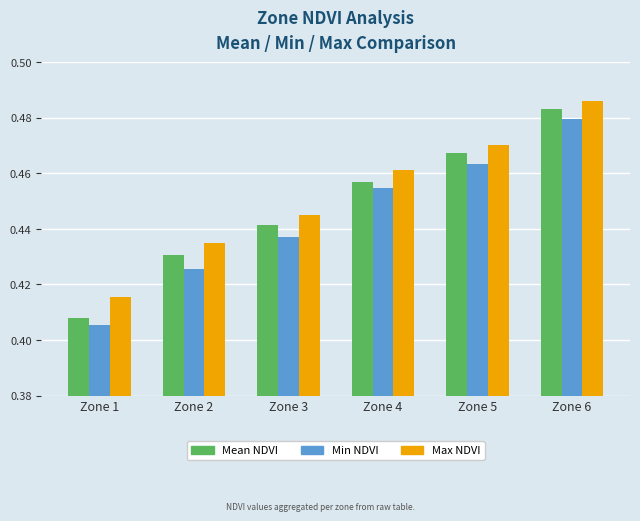

Count the number of data series in this chart.

3